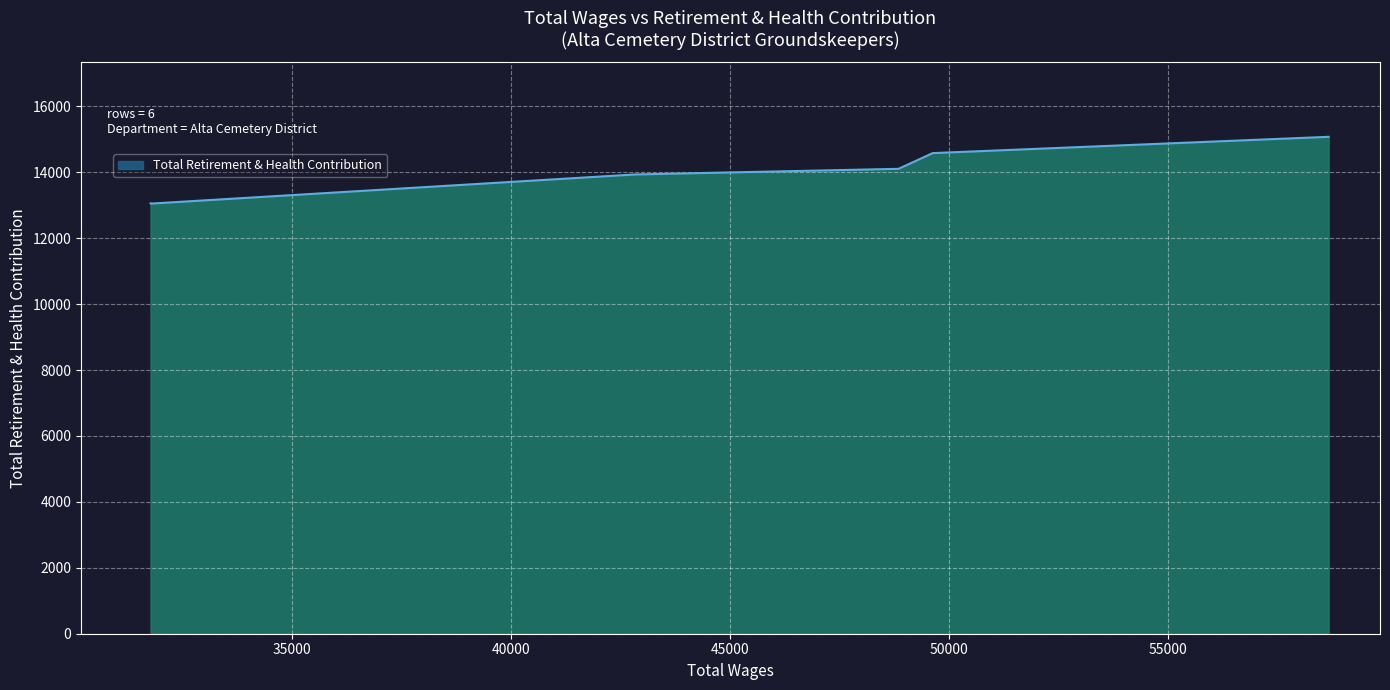

How many lines are shown in the chart?

1